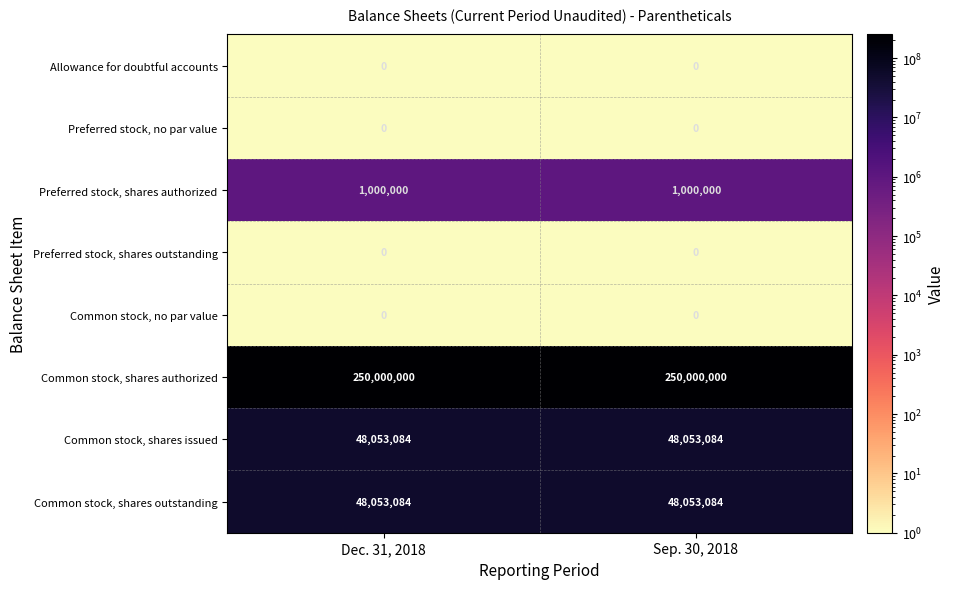

The Preferred stock, no par value series shows 0 at Sep. 30, 2018. True or false?

True